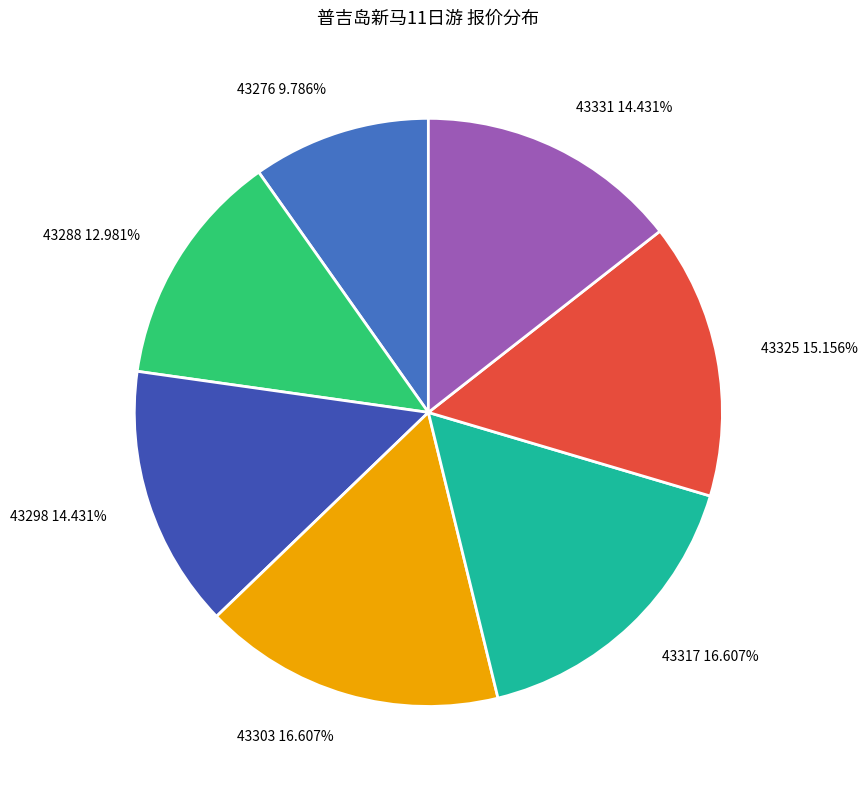

To the nearest percent, what percentage of the pie is 43317?

17%